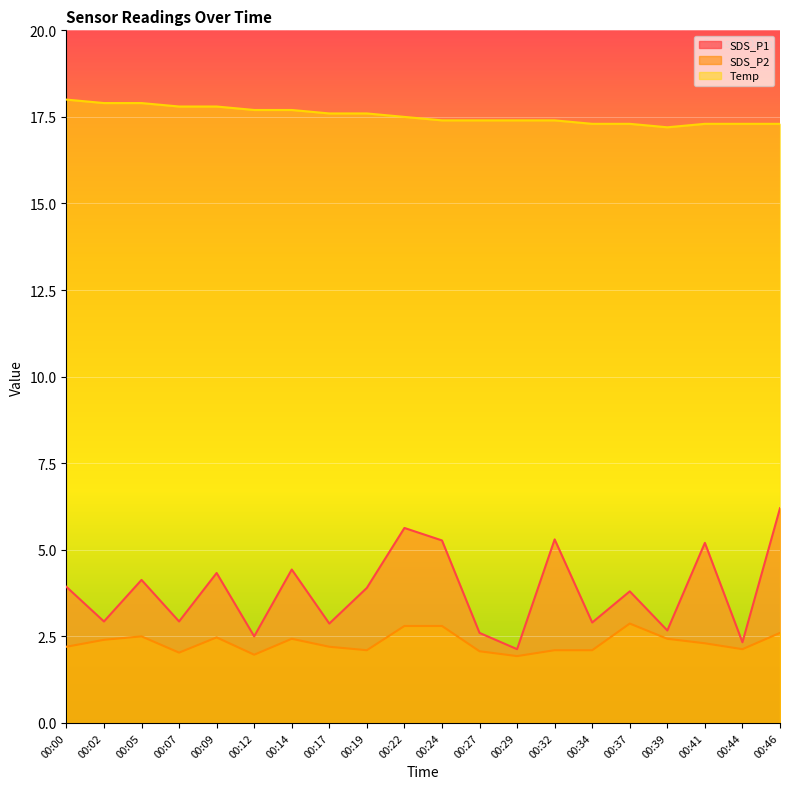

Which series has the largest total across all categories?

Temp